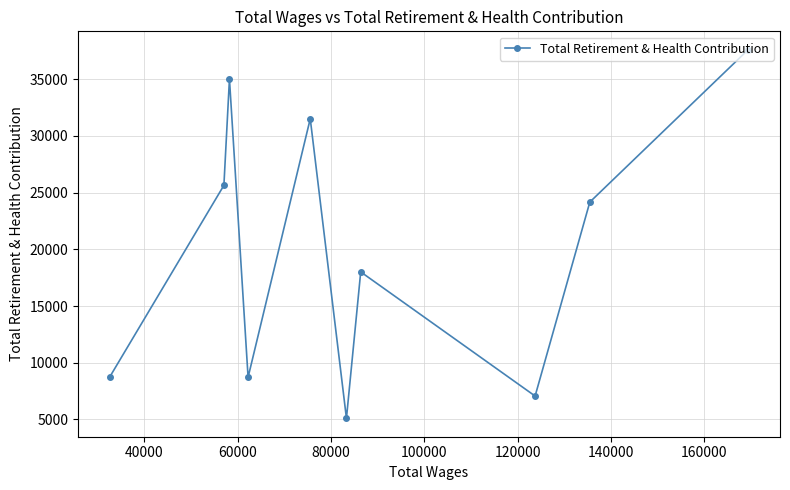

Does the chart display data point markers on the line(s)?

Yes